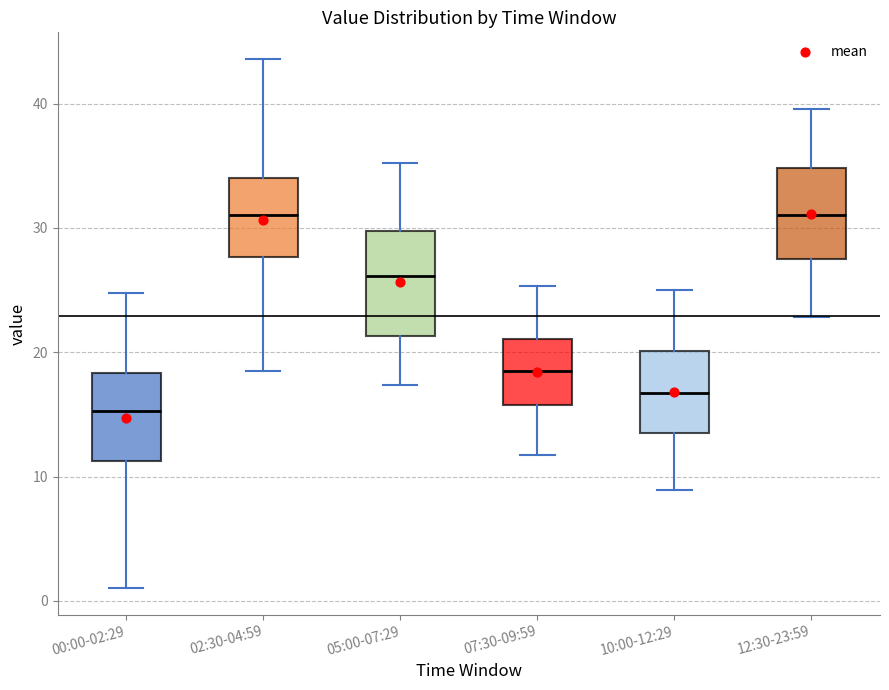

Comparing the boxes themselves (not the whiskers), which one is the tallest?

05:00-07:29